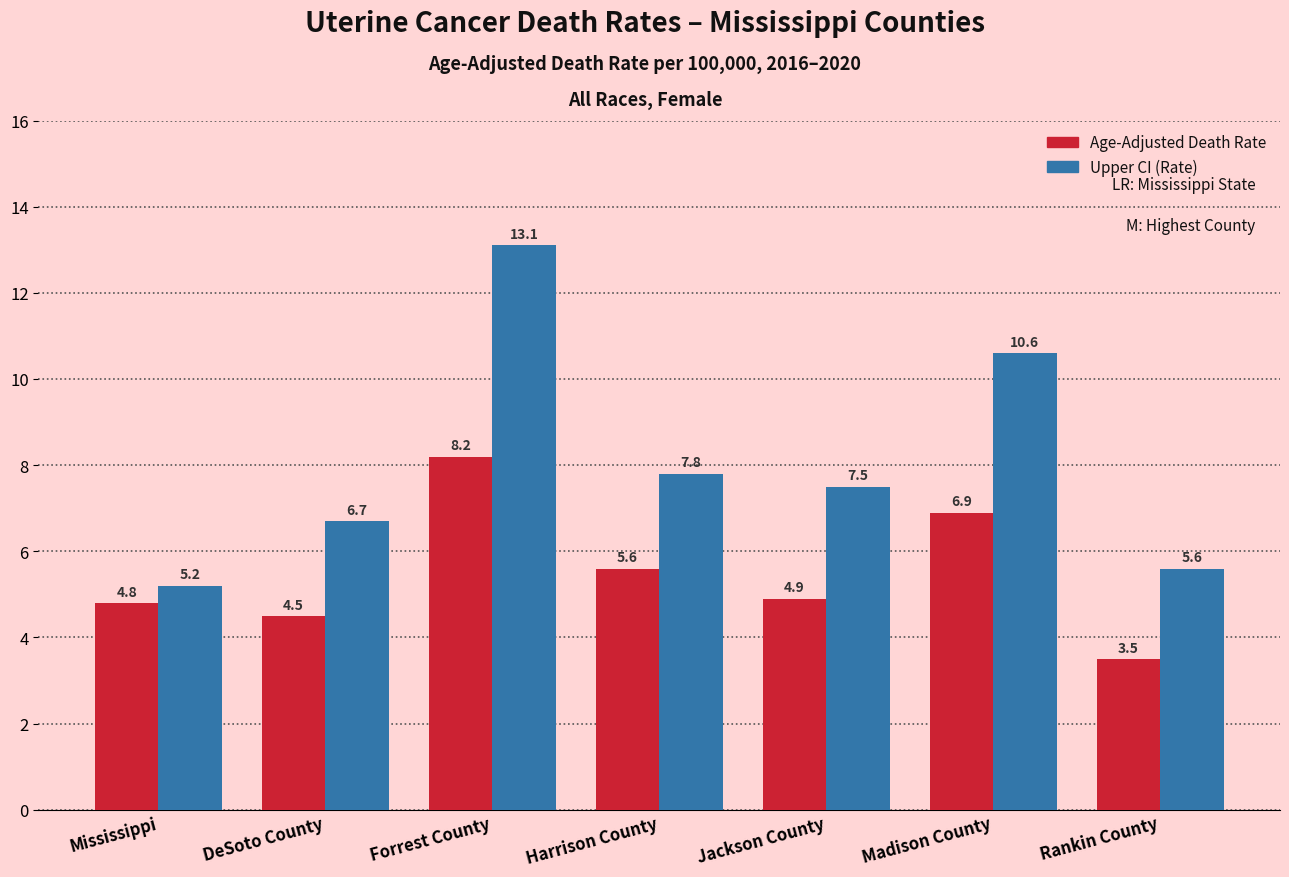

What is the average value of the Upper CI (Rate) series?

8.1